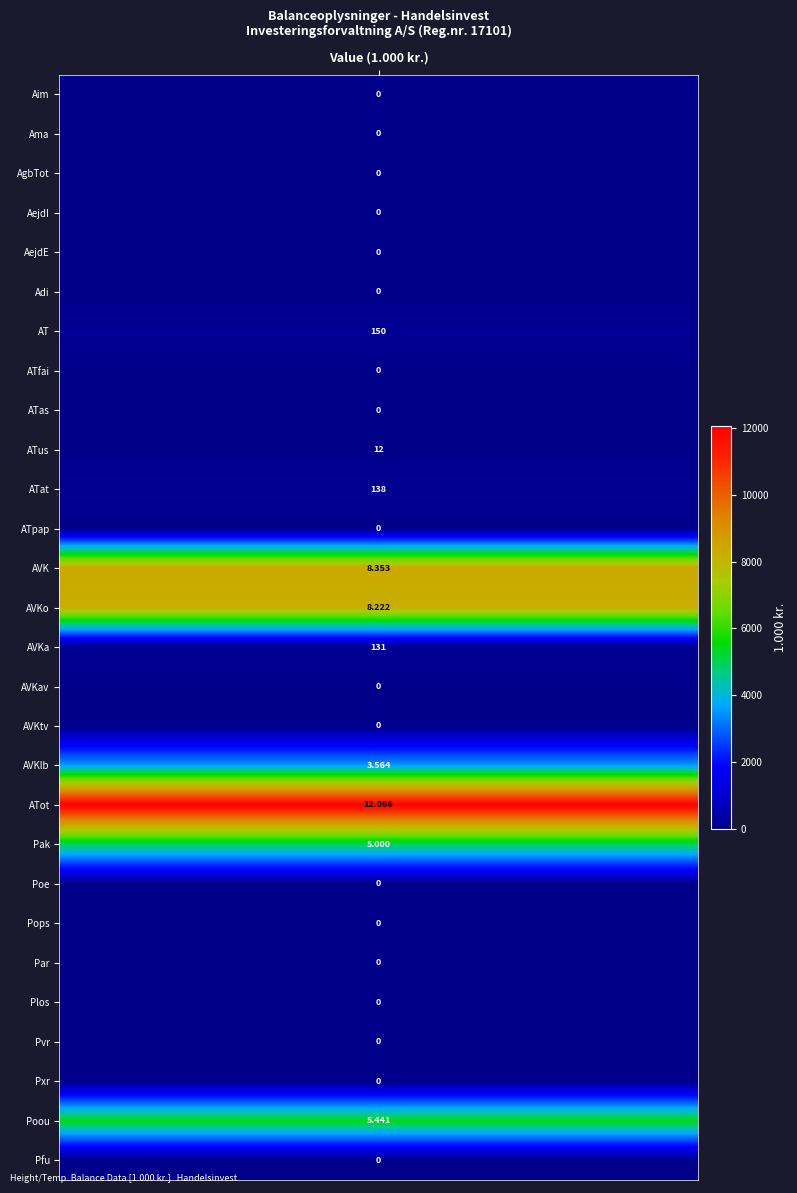

What is the sum of the values at AgbTot and AVKa?

131